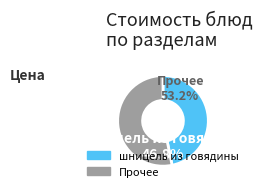

Is it true that суп из овощей is 19% of the pie?

False